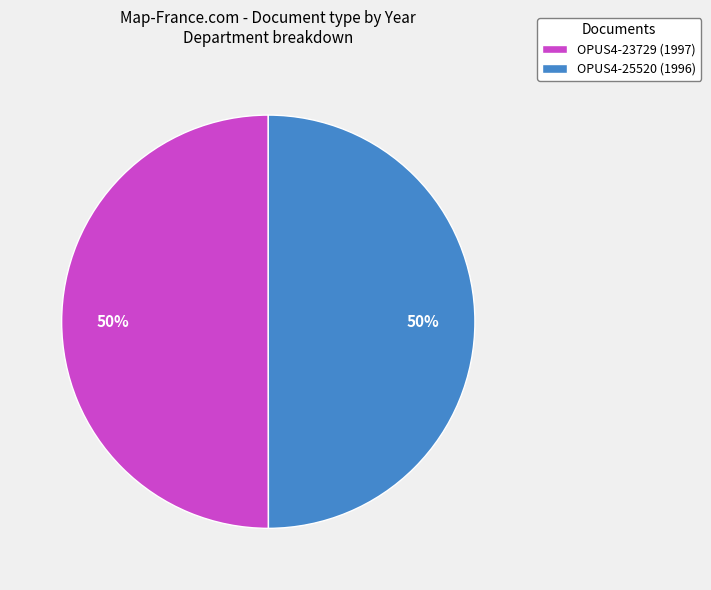

To the nearest percent, what portion does OPUS4-25520 (1996) represent?

50%